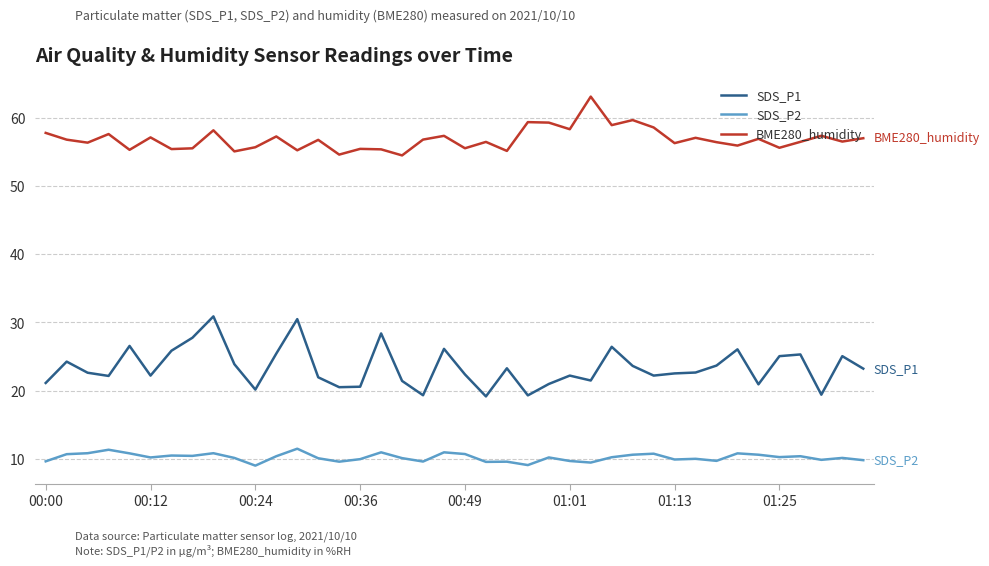

True or false: SDS_P1 and SDS_P2 cross at least once.

False